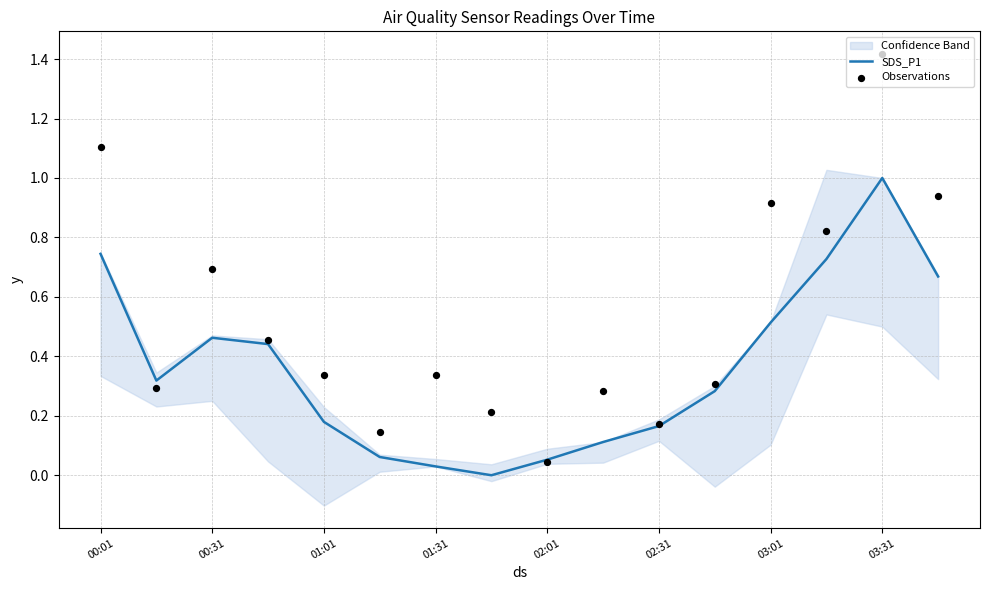

What are all the series names shown in the legend?

SDS_P1, Observations